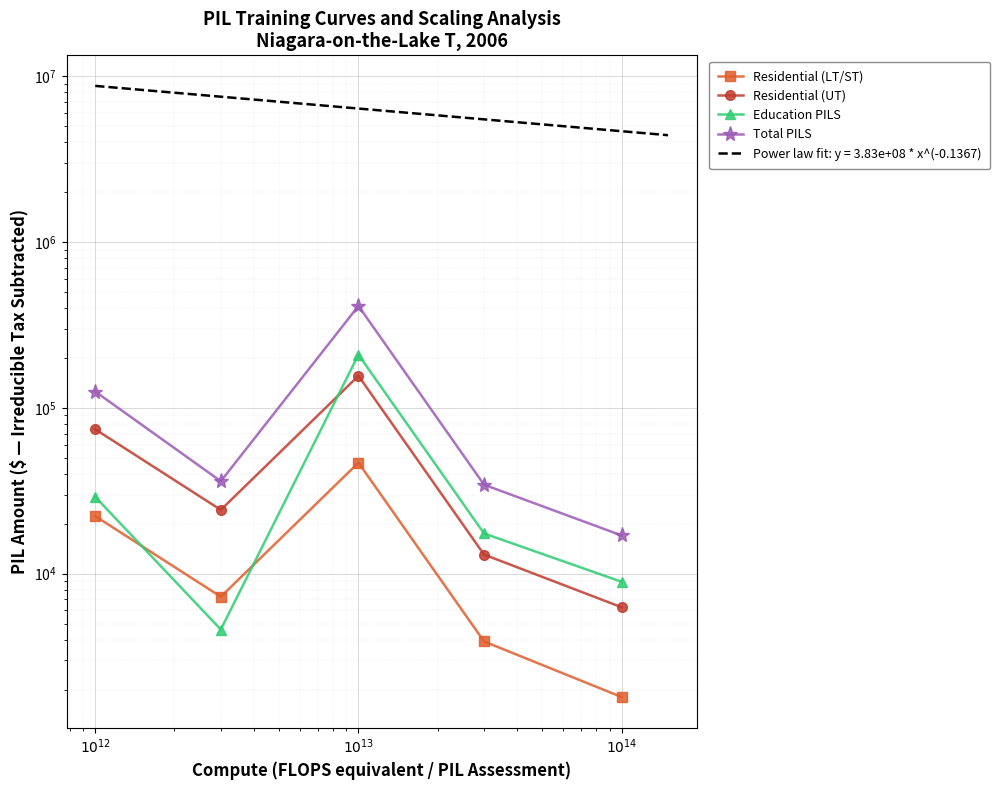

Reading left to right, what are all the values shown in this chart?

Residential (LT/ST): 22235	7257	46726	3899	1801
Residential (UT): 74288	24248	156156	13032	6268
Education PILS: 29042	4602	209394	17475	8928
Total PILS: 125565	36107	412276	34406	16997